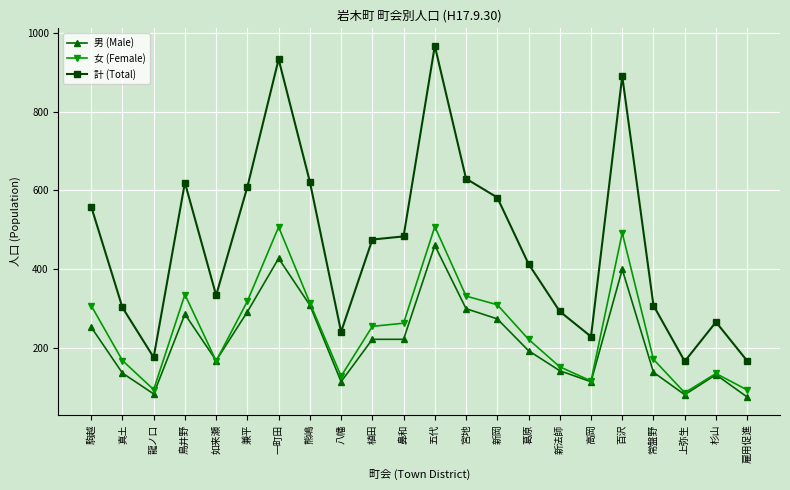

Rank the series by their maximum value, from lowest to highest.

男 (Male), 女 (Female), 計 (Total)